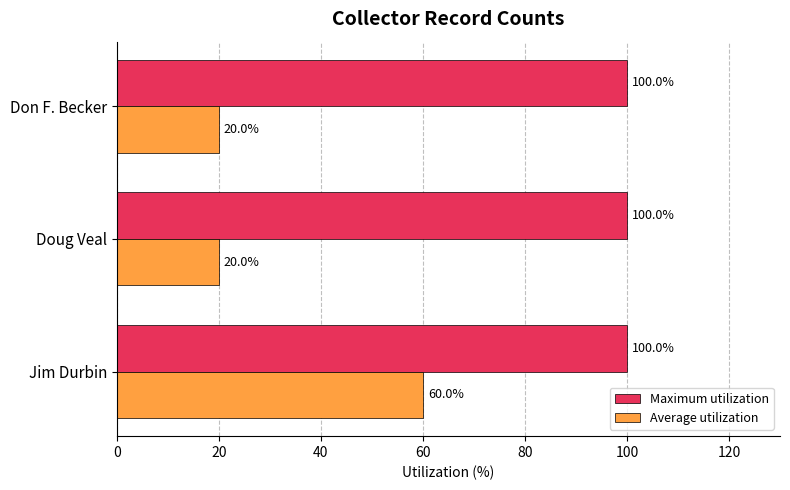

Which series has the largest total across all categories?

Maximum utilization